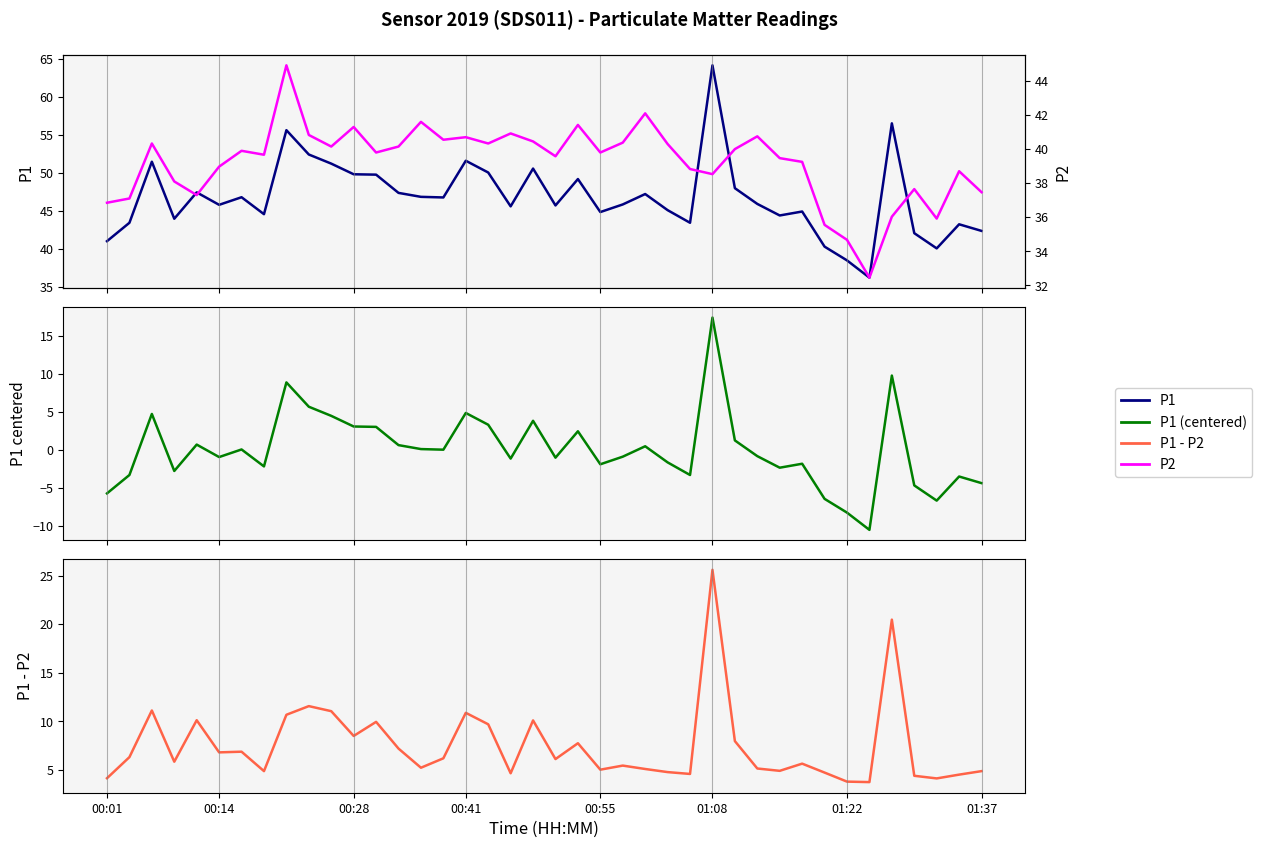

The value of P1 at 00:55 is 77.2. True or false?

False